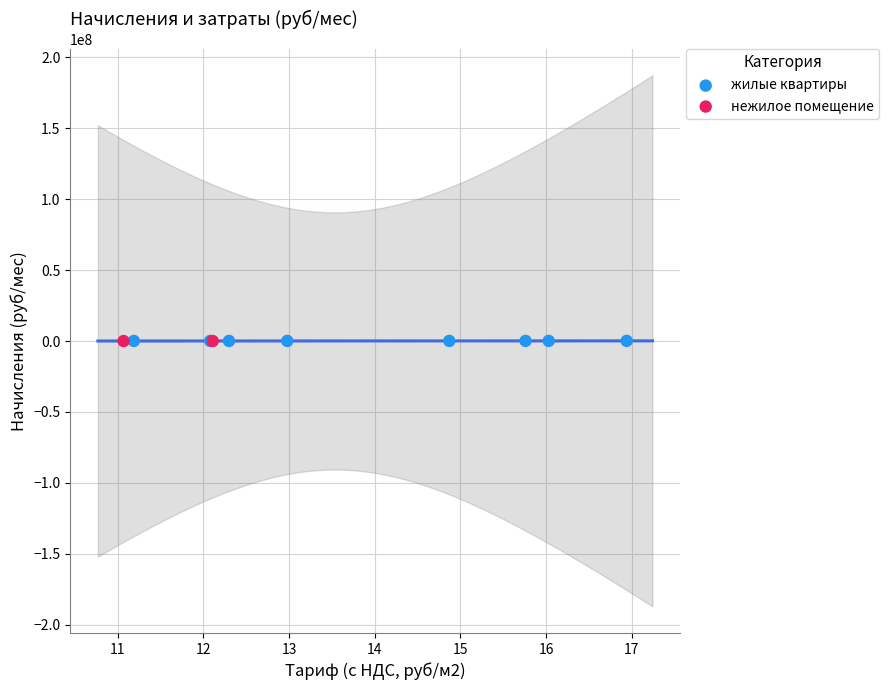

What are all the series names shown in the legend?

жилые квартиры, нежилое помещение